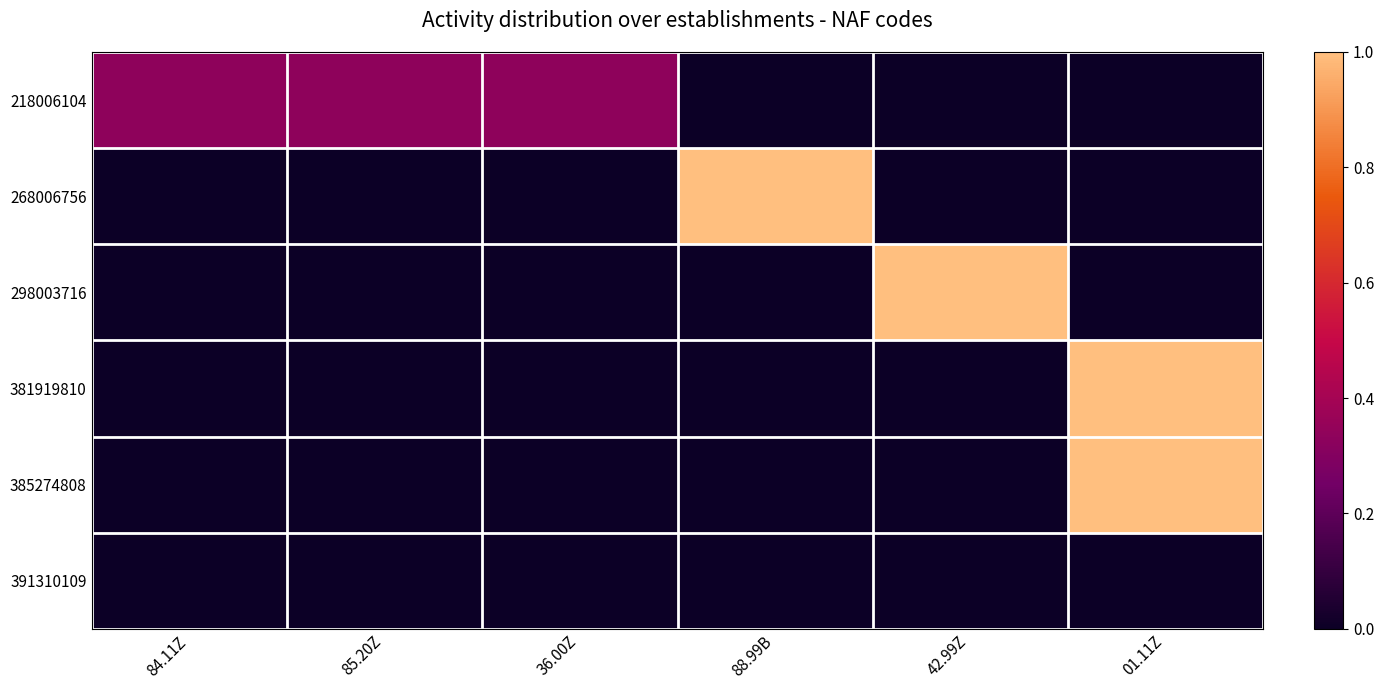

Which series has the largest total across all categories?

218006104